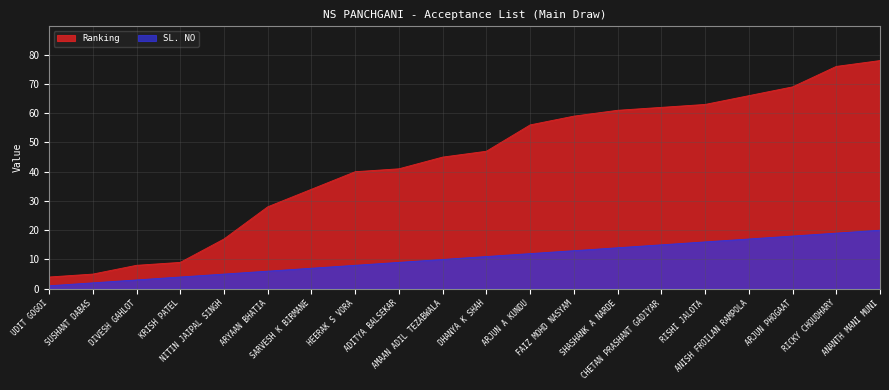

What is the lowest value of the SL. NO series?

1